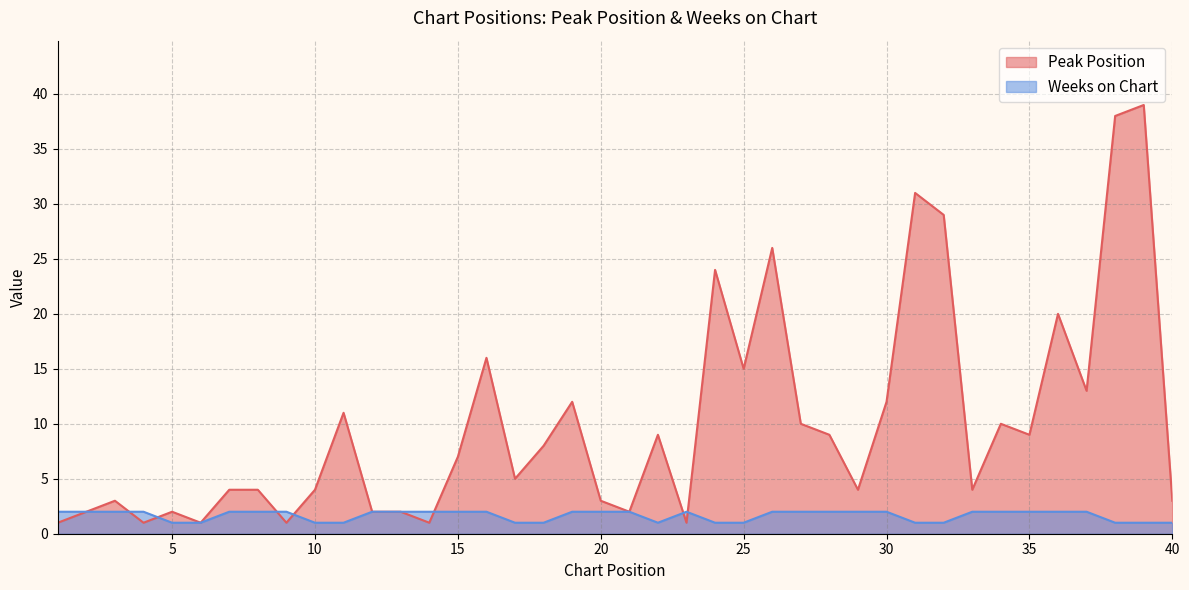

Which series has the widest spread of values?

Peak Position